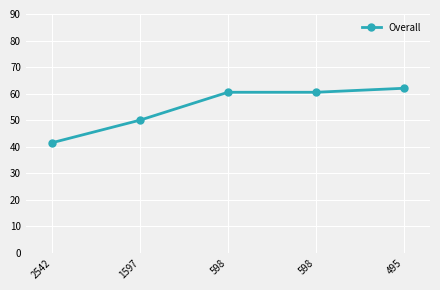

List the labels in order of value, largest first.

495, 598, 598, 1597, 2542